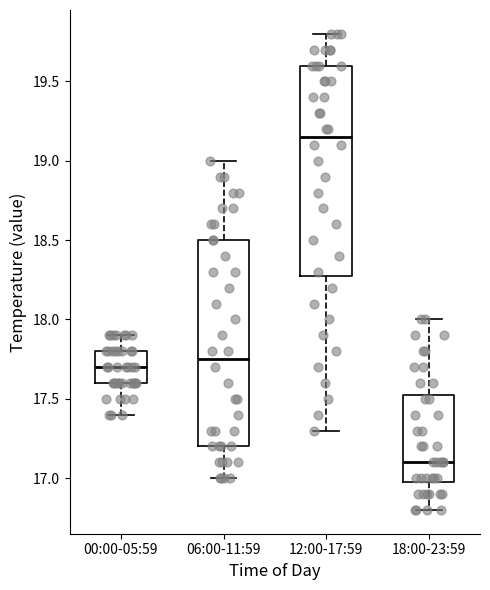

Which box's median line is the highest?

12:00-17:59